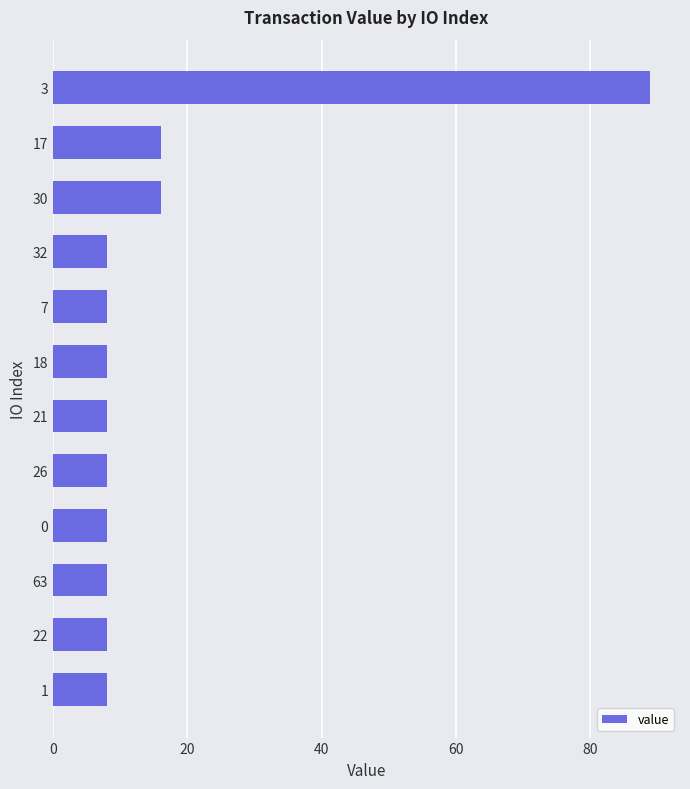

What is the sum of all values?

194.0